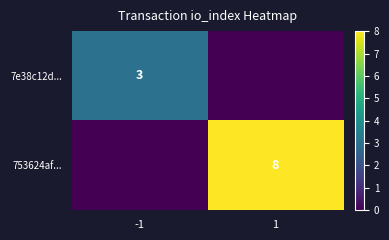

Which has a higher value, 1 or -1?

-1